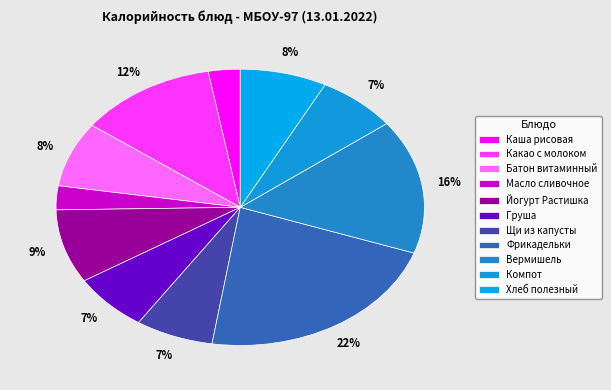

To the nearest percent, what is the difference between the largest and smallest slice percentages?

19%